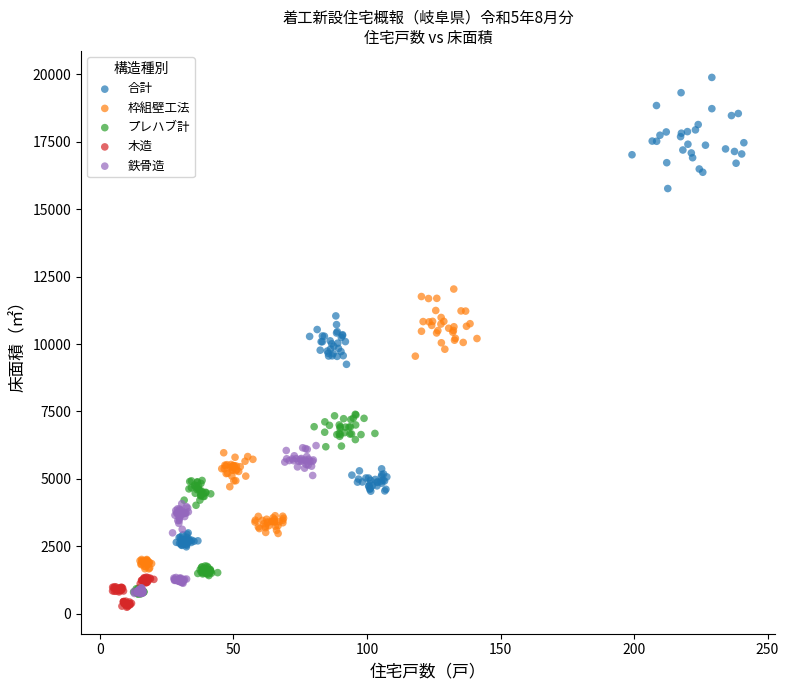

Which series reaches the minimum Y coordinate?

木造